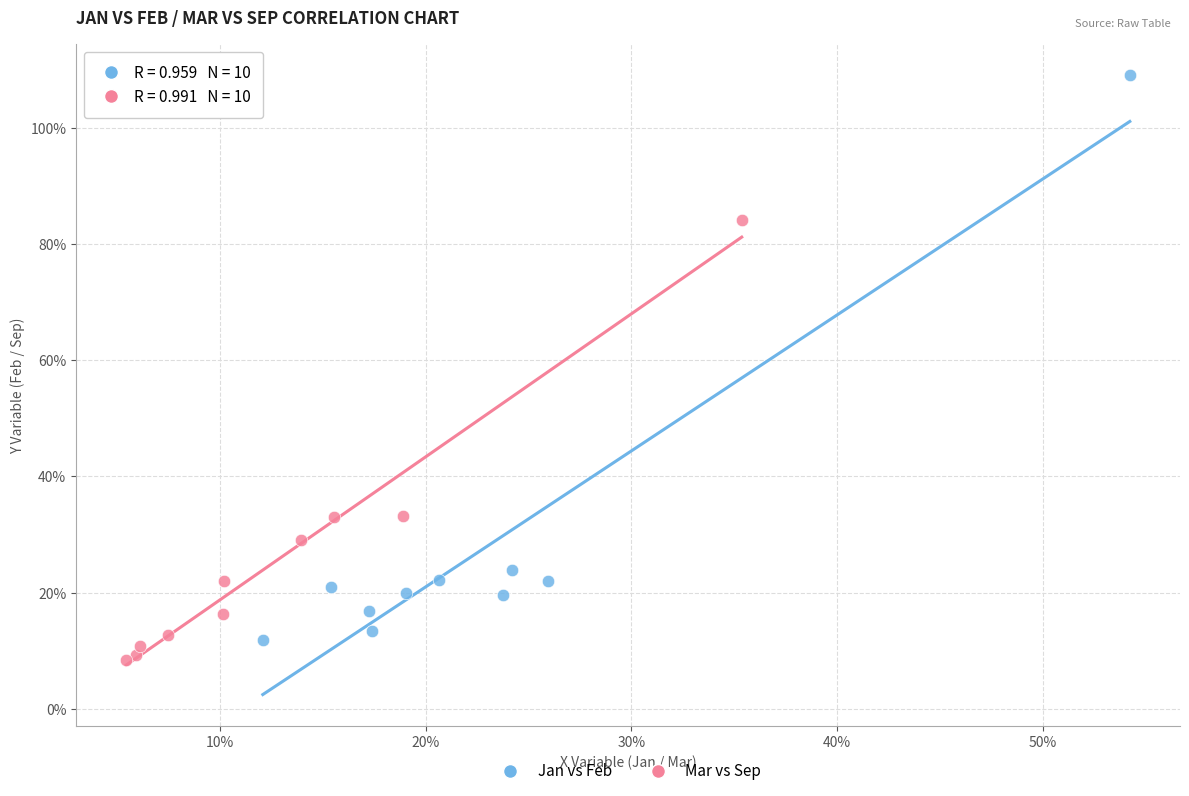

Which series reaches the maximum Y coordinate?

Jan vs Feb